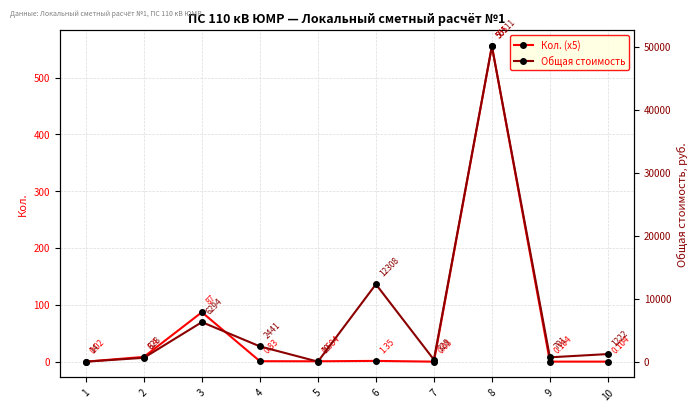

True or false: Общая стоимость and Кол. (x5) cross at least once.

False